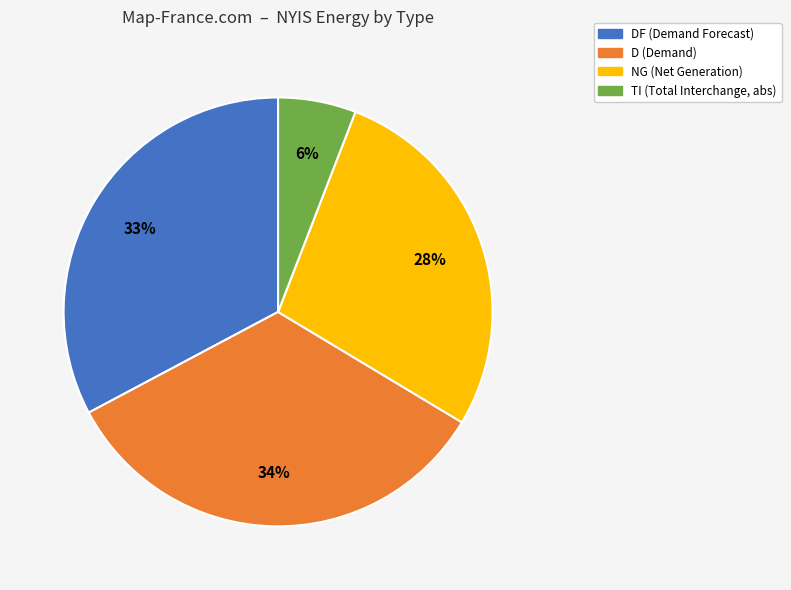

Does any single category account for the majority?

No